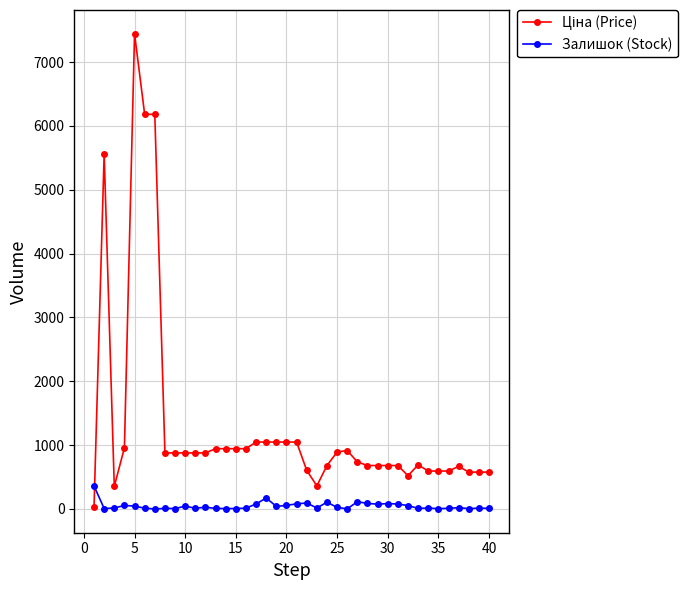

At how many categories does at least one series exceed 4413?

4